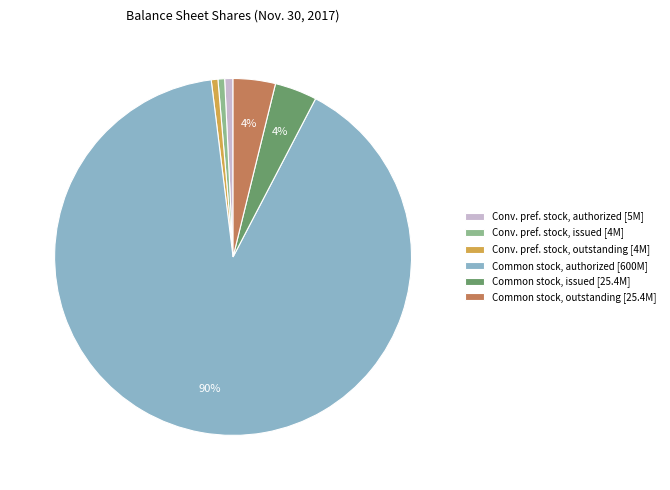

What percentage is the Common stock, issued [25.4M] slice, to the nearest percent?

4%